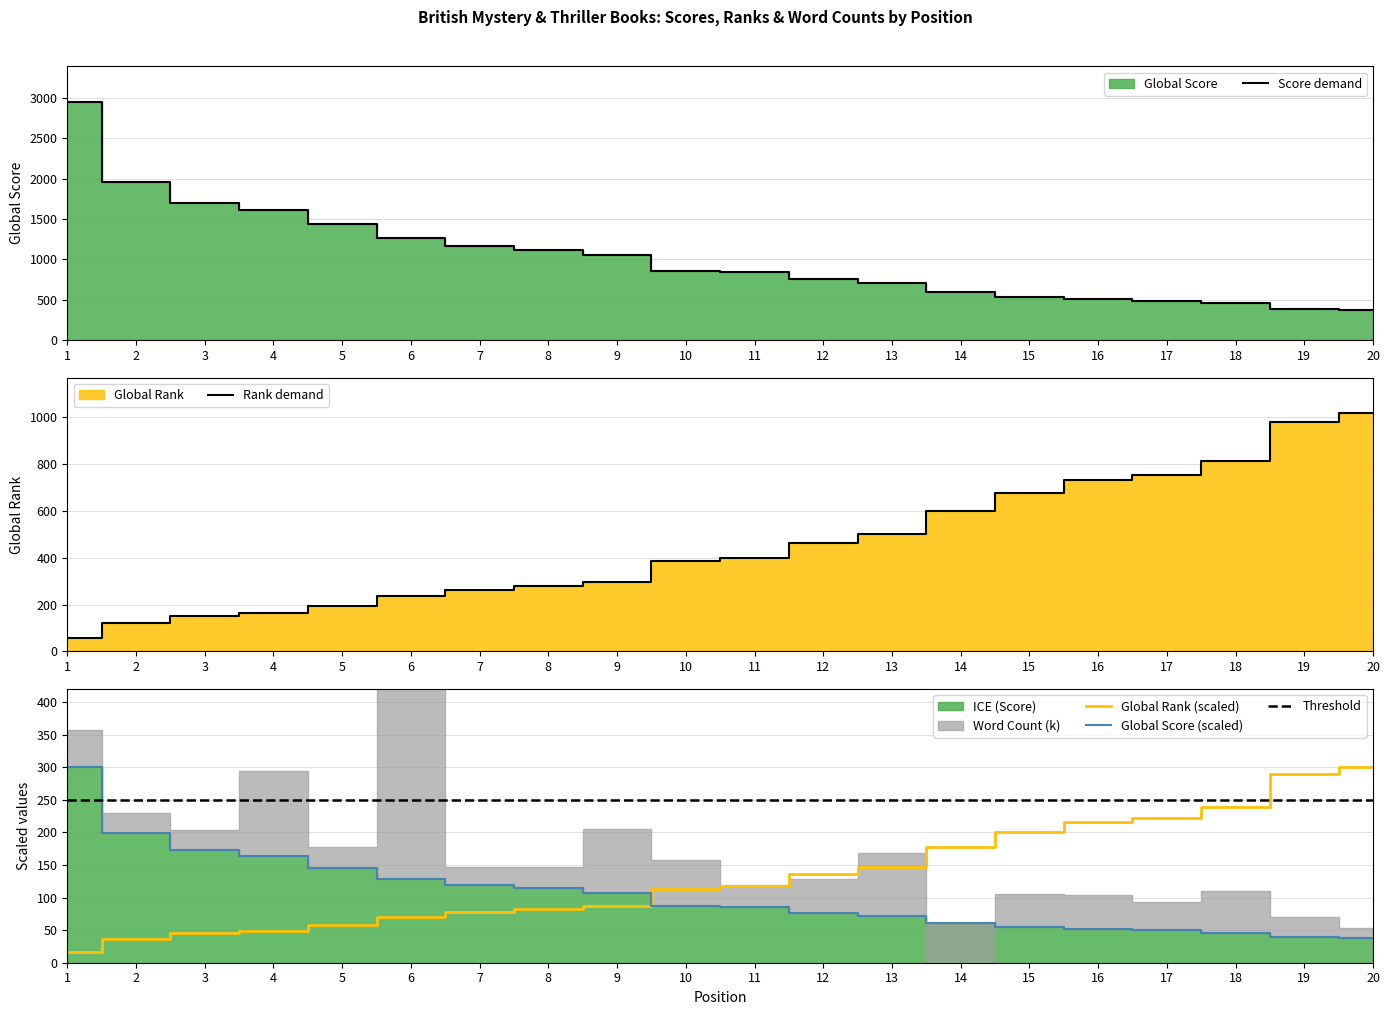

Is the value of Global Score at 8 greater than the value of Global Rank at 1?

Yes